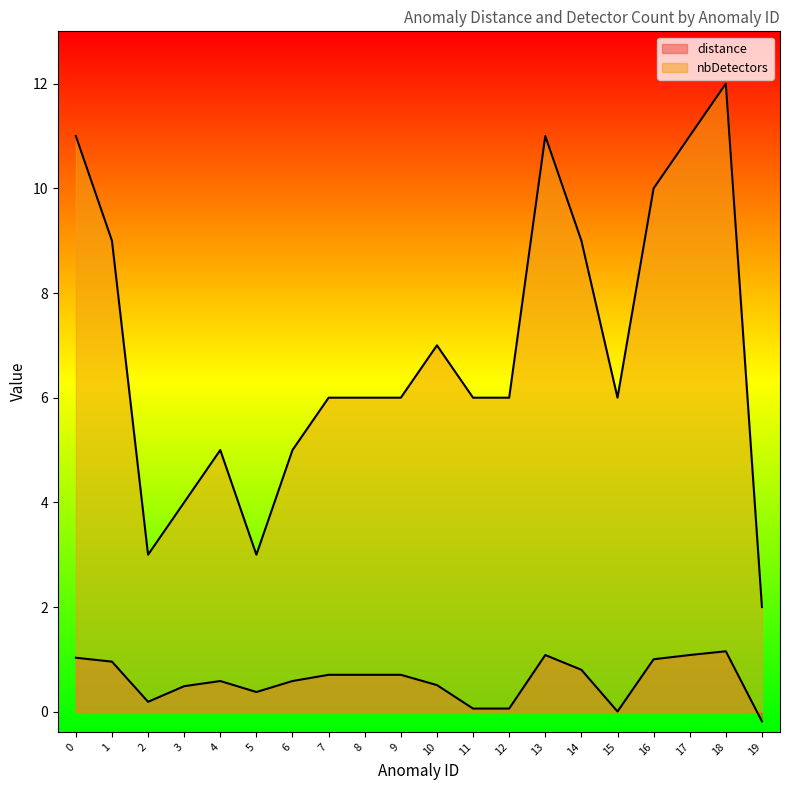

Reading left to right, extract all data points from this chart.

distance: 0=1.0	1=1.0	2=0.2	3=0.5	4=0.6	5=0.4	6=0.6	7=0.7	8=0.7	9=0.7	10=0.5	11=0.1	12=0.1	13=1.1	14=0.8	15=0.0	16=1.0	17=1.1	18=1.2	19=-0.2
nbDetectors: 0=11.0	1=9.0	2=3.0	3=4.0	4=5.0	5=3.0	6=5.0	7=6.0	8=6.0	9=6.0	10=7.0	11=6.0	12=6.0	13=11.0	14=9.0	15=6.0	16=10.0	17=11.0	18=12.0	19=2.0